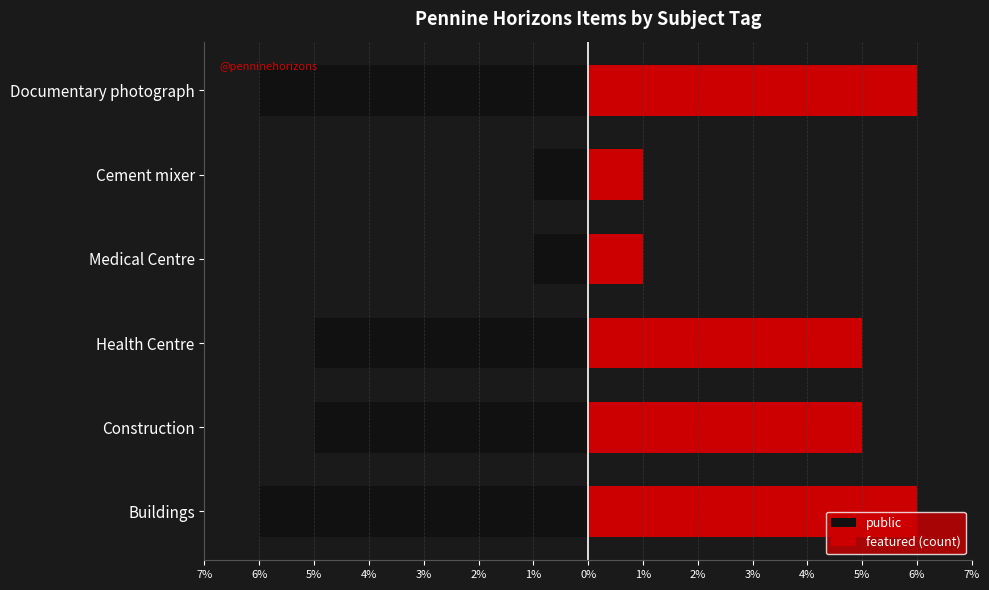

What is the difference between the maximum and minimum values in the featured (count) series?

5